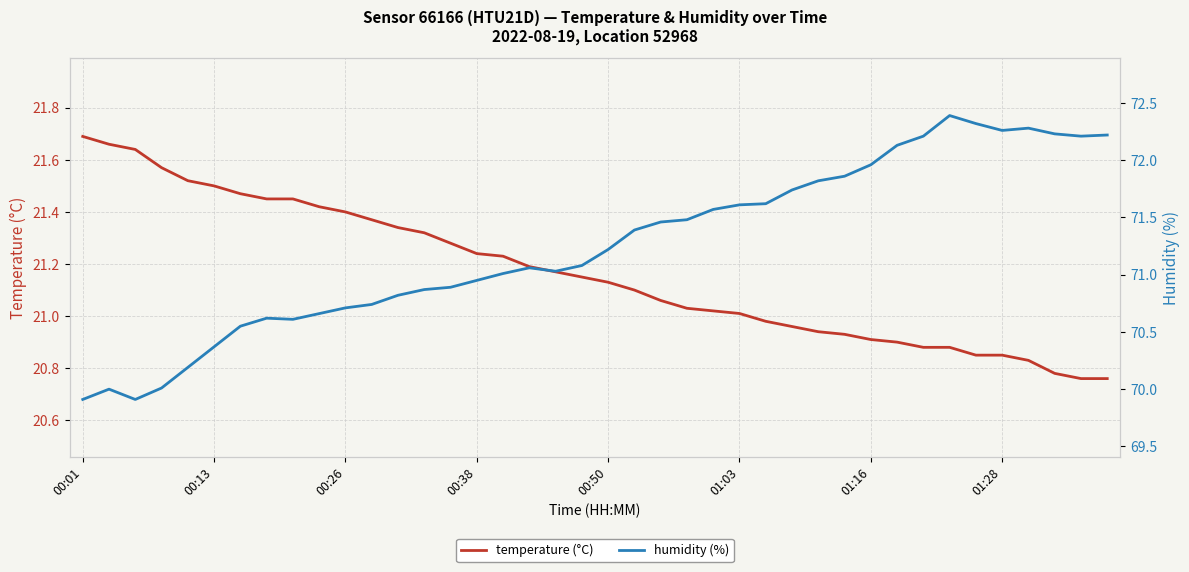

List the series in order of their overall mean, highest first.

humidity (%), temperature (°C)